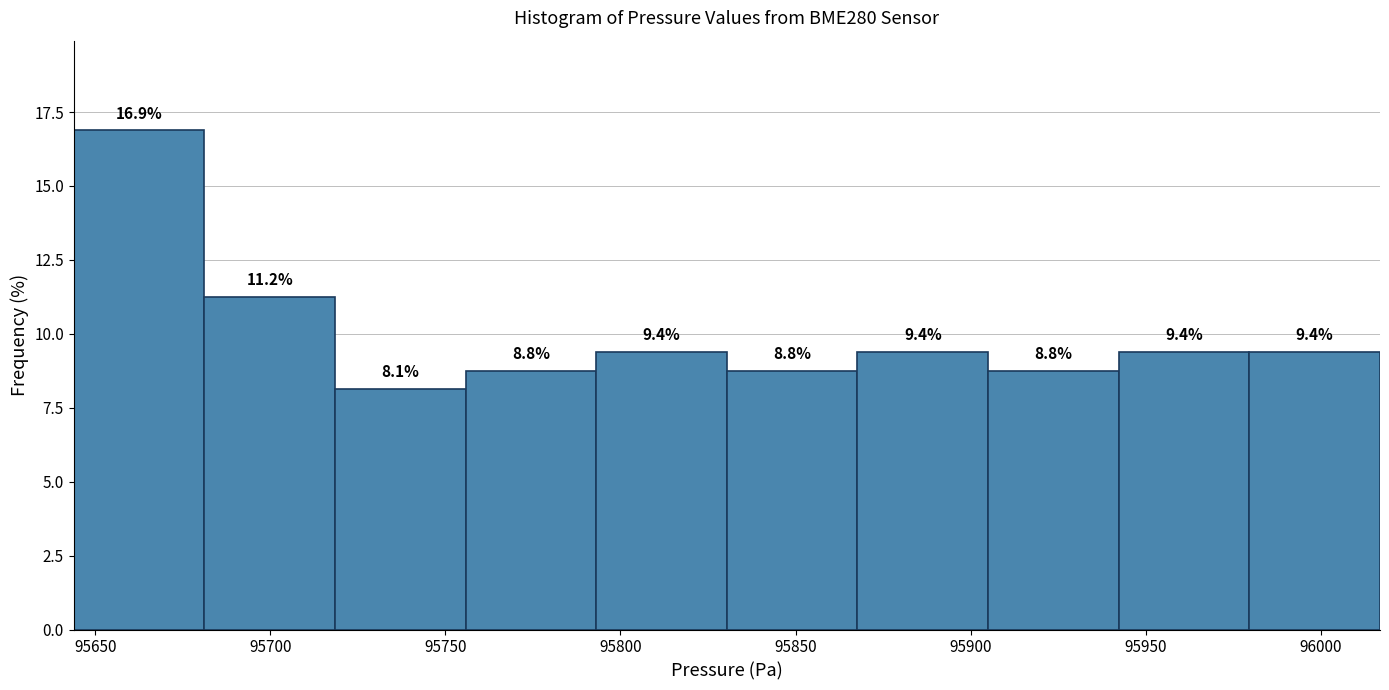

Reading left to right, list every bar in this chart as the range it spans on the x-axis followed by its height. The bar edges are not printed on the chart, so give them approximately, as read against the axis.

95645 to 95680: 16.9
95680 to 95720: 11.2
95720 to 95755: 8.1
95755 to 95795: 8.8
95795 to 95830: 9.4
95830 to 95870: 8.8
95870 to 95905: 9.4
95905 to 95940: 8.8
95940 to 95980: 9.4
95980 to 96015: 9.4